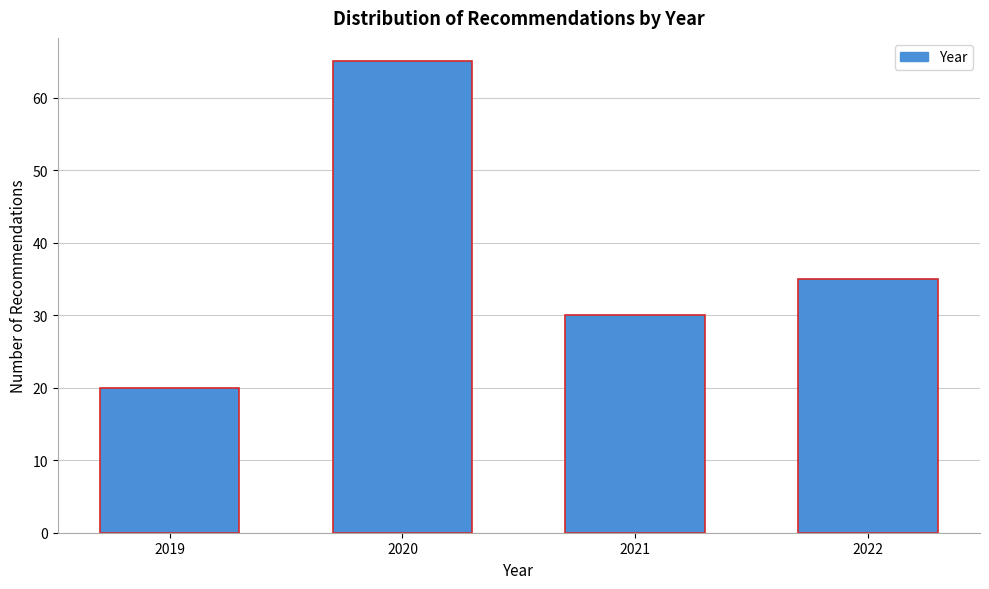

Reading left to right, extract all data points from this chart.

2019=20	2020=65	2021=30	2022=35